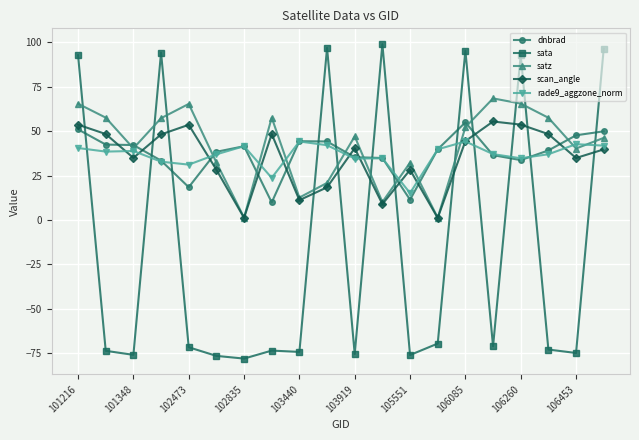

What is the highest value of the scan_angle series?

55.5